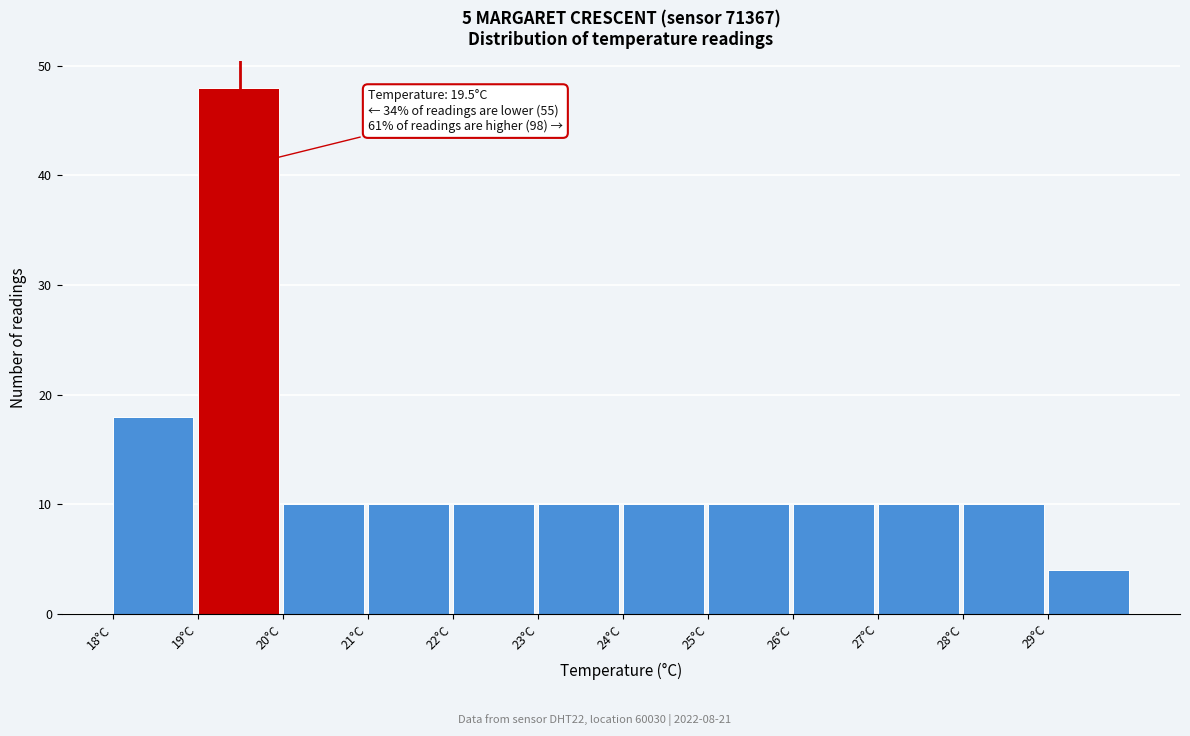

Which range on the x-axis has the tallest bar?

19 to 20